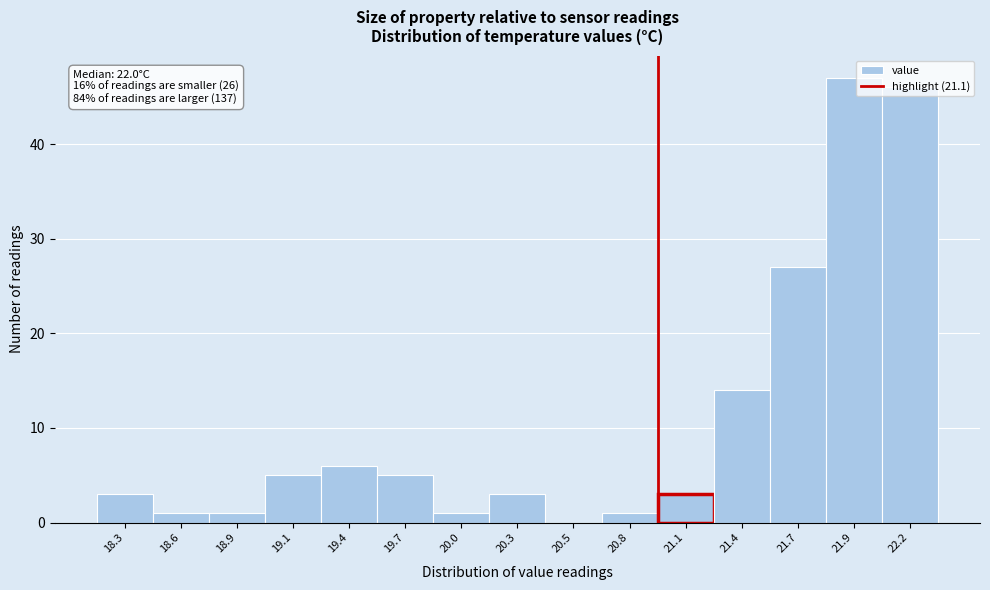

The chart shows a value of 27 at 21.7. True or false?

True